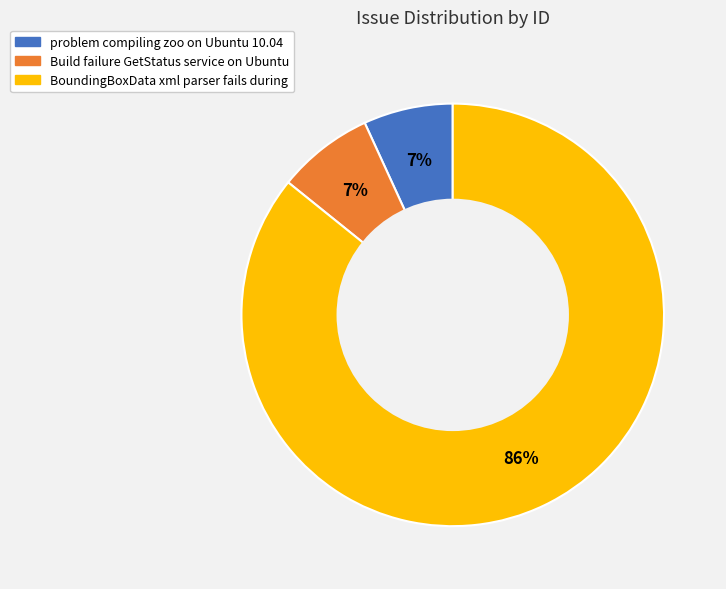

Is the sum of Build failure GetStatus service on Ubuntu and problem compiling zoo on Ubuntu 10.04 greater than half?

No